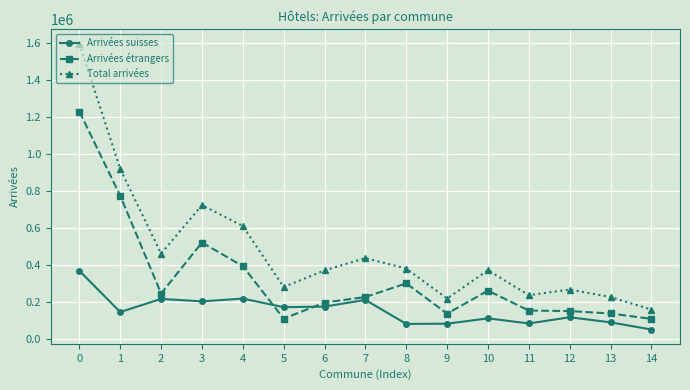

True or false: Arrivées suisses and Total arrivées intersect in this chart.

False